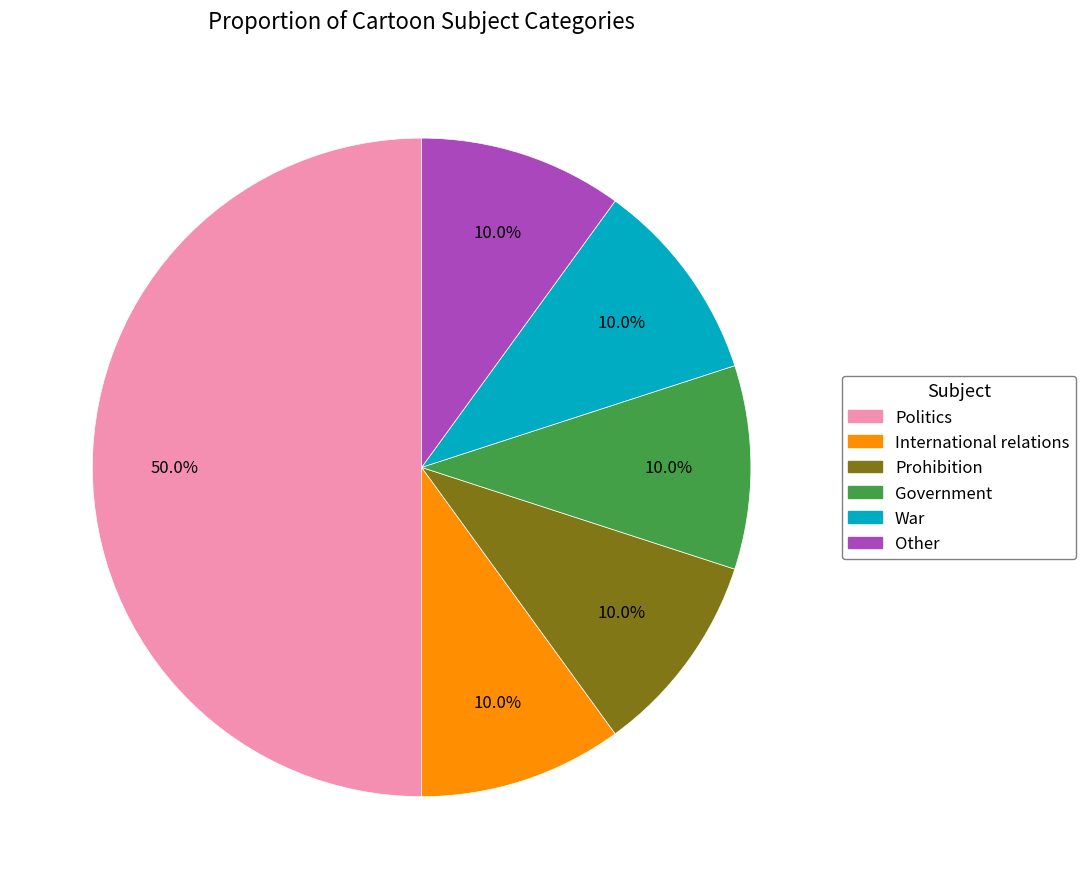

What is the ratio of the value at Other to the value at Government?

1.0